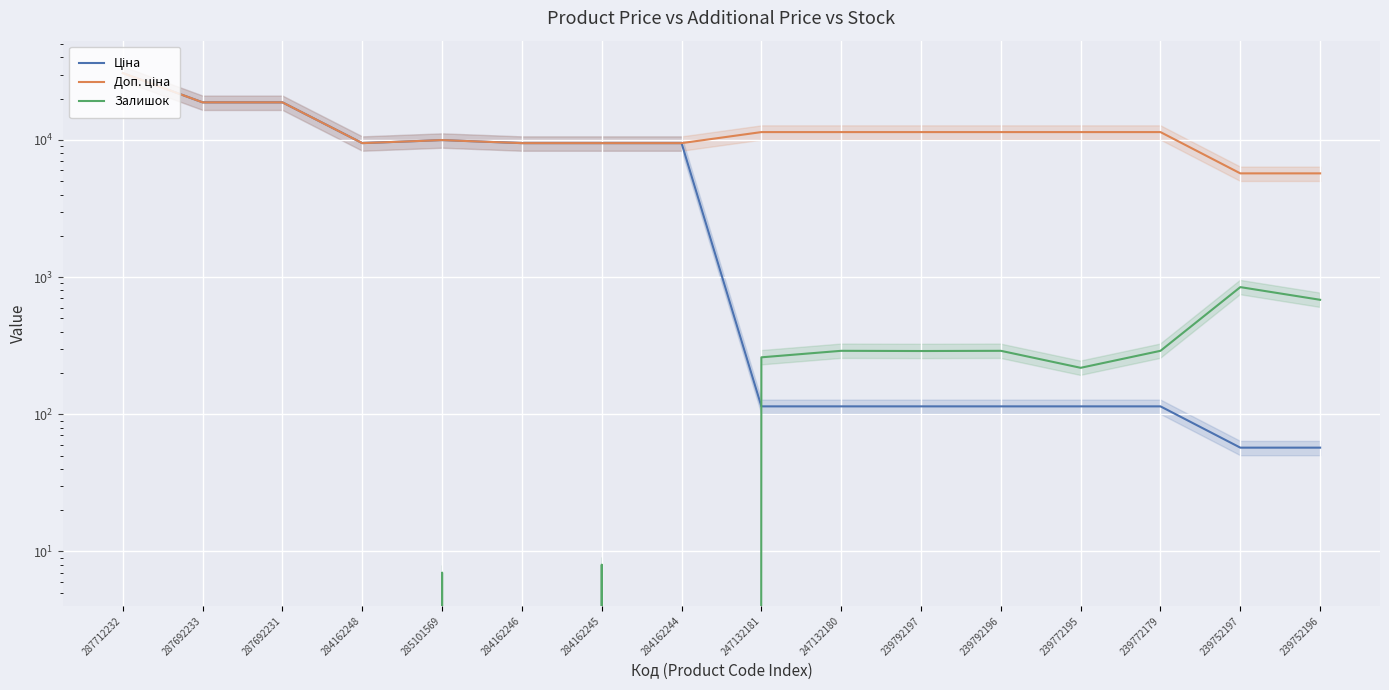

At which label does Залишок reach its peak?

239752197